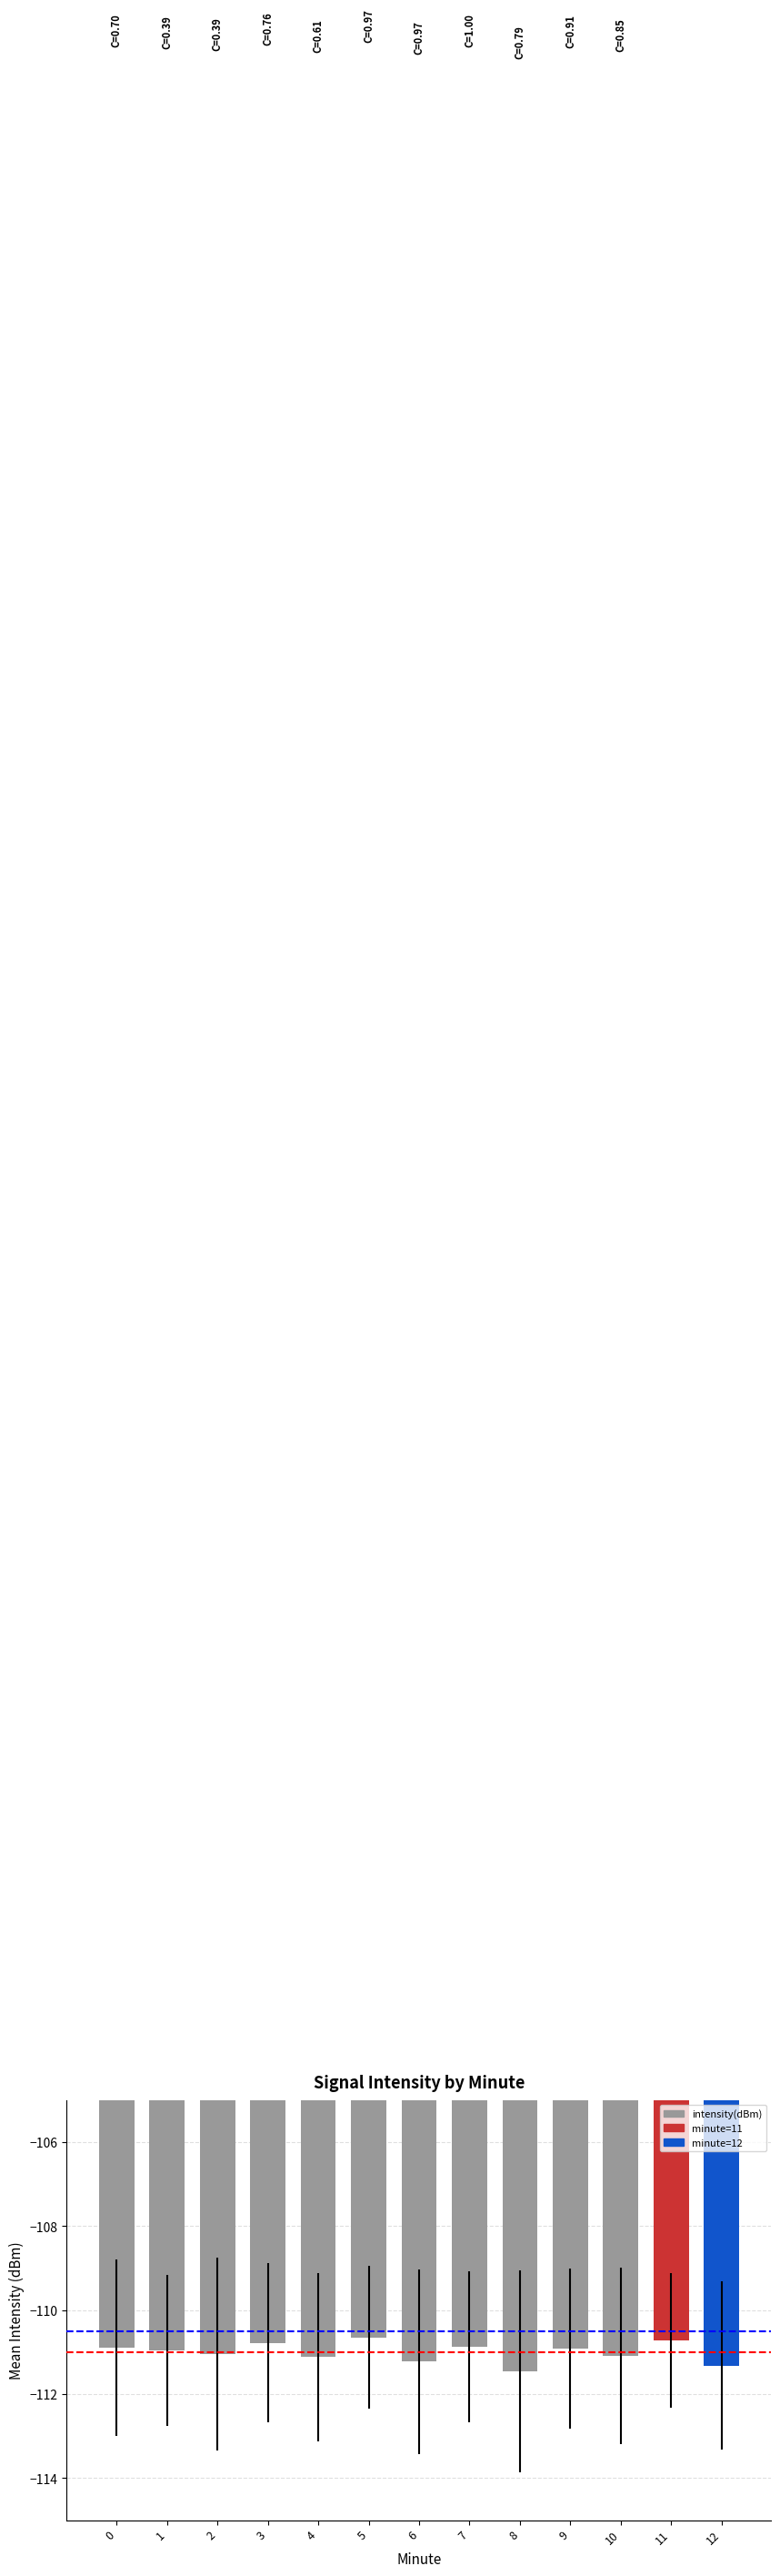

At which category does the chart reach its minimum across all series?

8